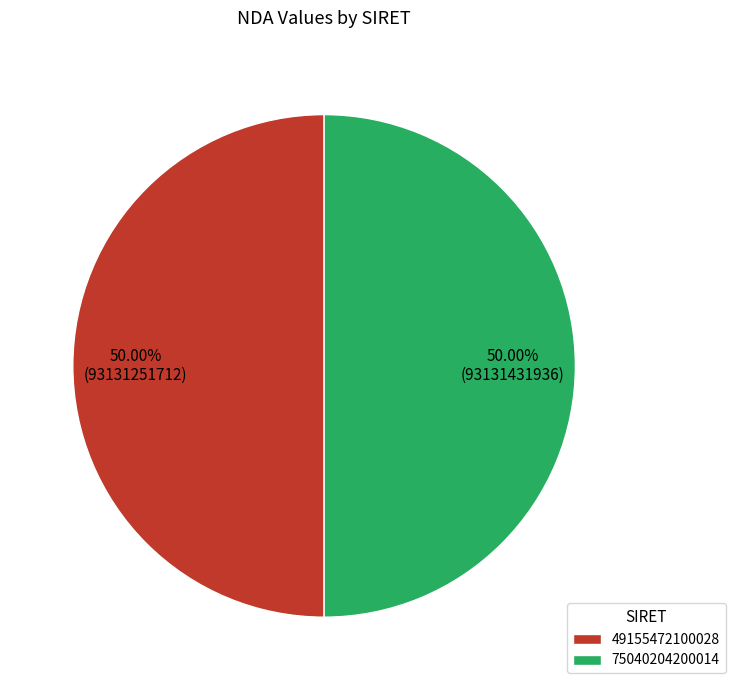

Approximately how many times larger is the value at 75040204200014 compared to 49155472100028?

1.0